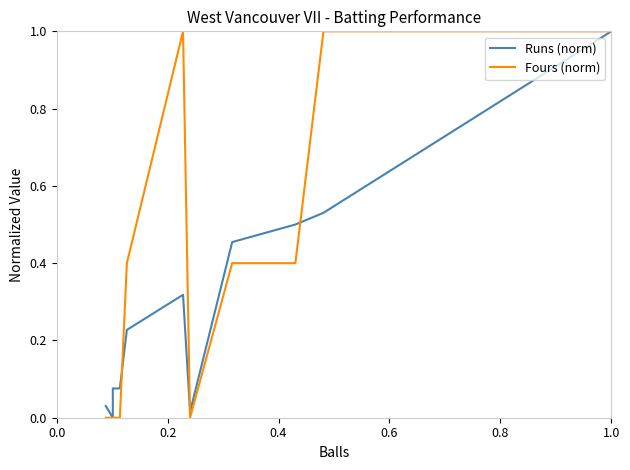

Is this an area chart (filled region under the line)?

No